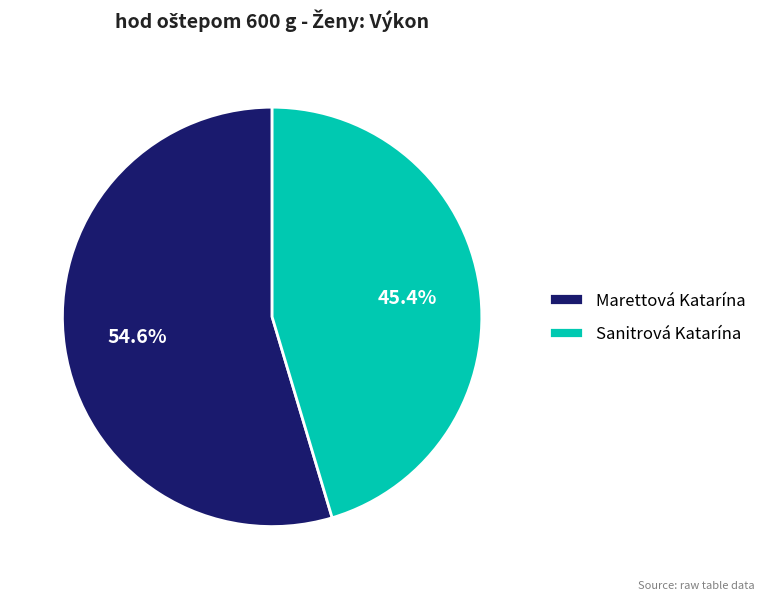

Which slice represents more than half of the pie?

Marettová Katarína